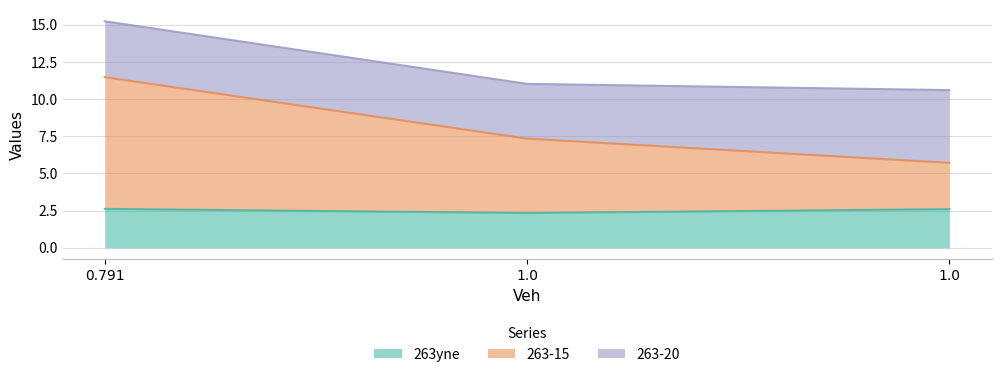

The value of 263yne at 1.0 is 2.3. True or false?

True